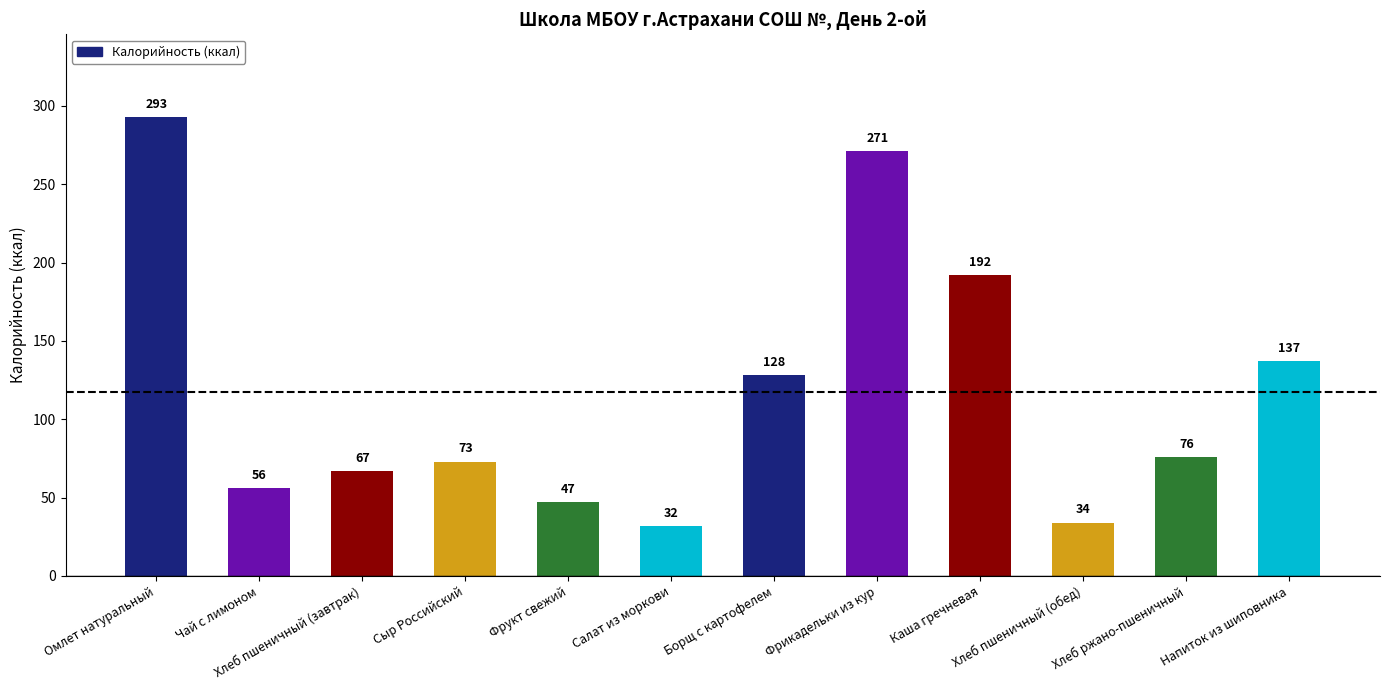

At which label is the value closest to 162?

Напиток из шиповника